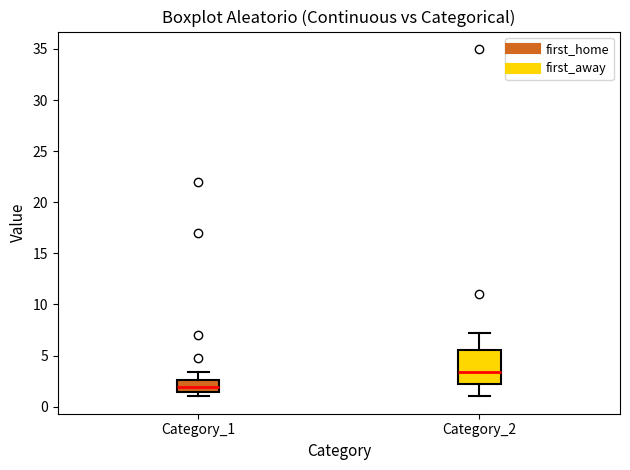

Reading left to right, transcribe this box plot: for each box, give where its median line is, the range the box spans, and where its two whiskers end, as read against the y-axis. The values are not printed on the chart, so give them approximately, as read against the axis.

Category_1: median 2.0, box 1.5 to 2.5, whiskers 1.0 to 3.5
Category_2: median 3.5, box 2.0 to 5.5, whiskers 1.0 to 7.5